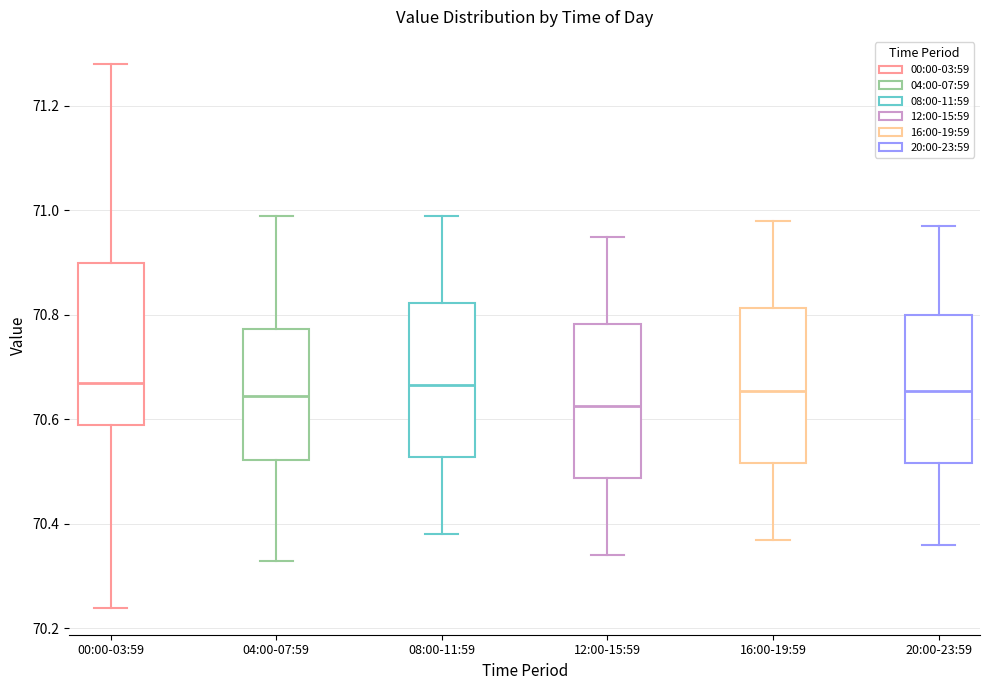

Which box has the lowest median line?

12:00-15:59